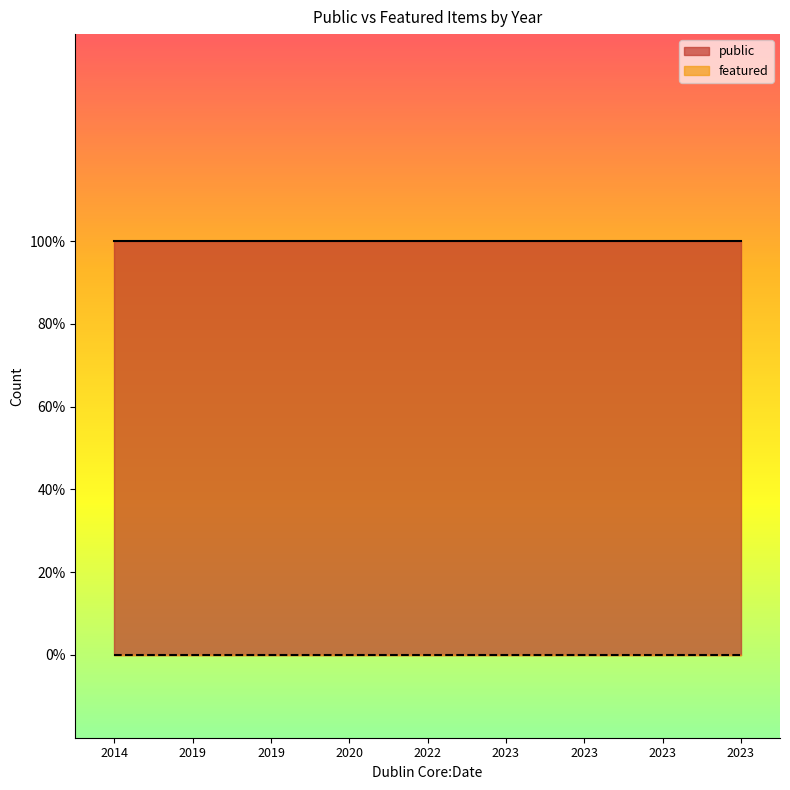

Rank the series at 2023 from highest to lowest value.

public, featured